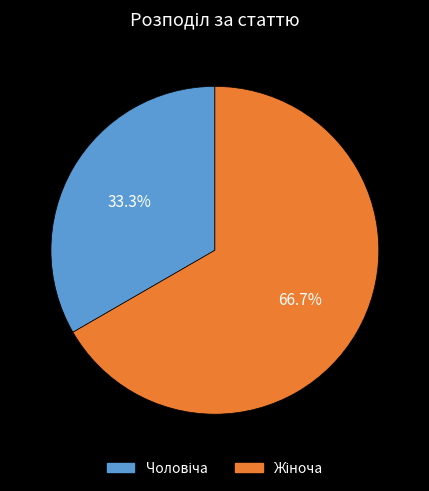

Does any single category account for the majority?

Yes